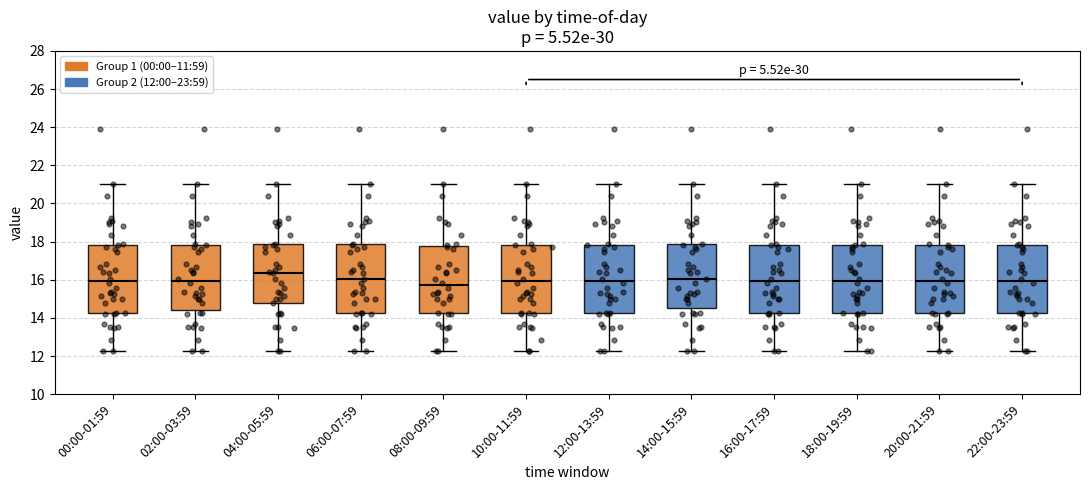

Reading left to right, read every box against the y-axis: the position of its median line, the range the box covers, and the ends of its whiskers. The values are not printed on the chart, so give them approximately, as read against the axis.

00:00-01:59: median 16.0, box 14.2 to 17.8, whiskers 12.2 to 21.0
02:00-03:59: median 16.0, box 14.4 to 17.8, whiskers 12.2 to 21.0
04:00-05:59: median 16.4, box 14.8 to 17.8, whiskers 12.2 to 21.0
06:00-07:59: median 16.0, box 14.2 to 17.8, whiskers 12.2 to 21.0
08:00-09:59: median 15.8, box 14.2 to 17.8, whiskers 12.2 to 21.0
10:00-11:59: median 16.0, box 14.2 to 17.8, whiskers 12.2 to 21.0
12:00-13:59: median 16.0, box 14.2 to 17.8, whiskers 12.2 to 21.0
14:00-15:59: median 16.0, box 14.6 to 17.8, whiskers 12.2 to 21.0
16:00-17:59: median 16.0, box 14.2 to 17.8, whiskers 12.2 to 21.0
18:00-19:59: median 16.0, box 14.2 to 17.8, whiskers 12.2 to 21.0
20:00-21:59: median 16.0, box 14.2 to 17.8, whiskers 12.2 to 21.0
22:00-23:59: median 16.0, box 14.2 to 17.8, whiskers 12.2 to 21.0